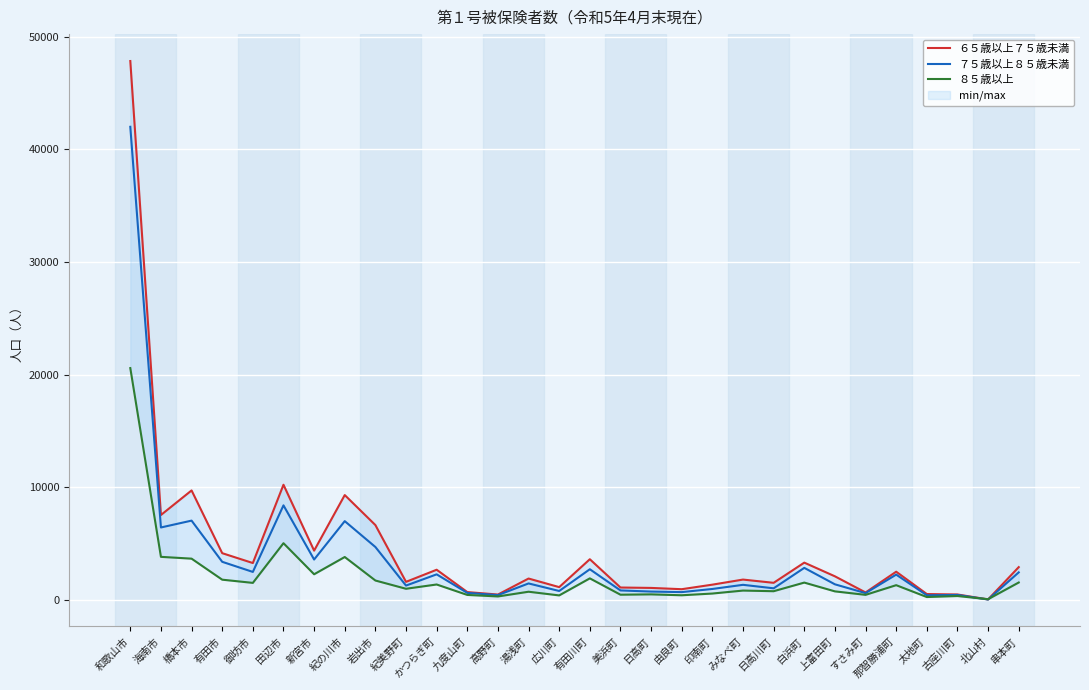

Rank the series by their average value, from lowest to highest.

８５歳以上, ７５歳以上８５歳未満, ６５歳以上７５歳未満